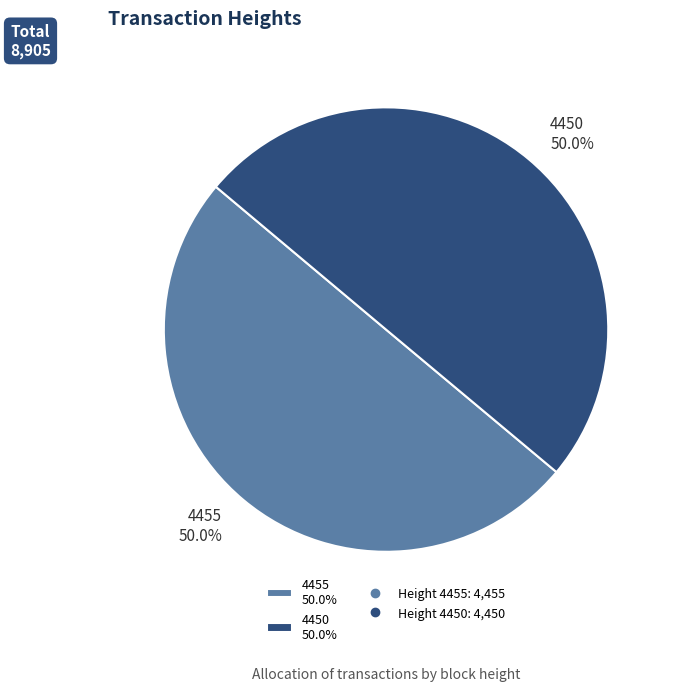

How many slices are in this pie chart?

2